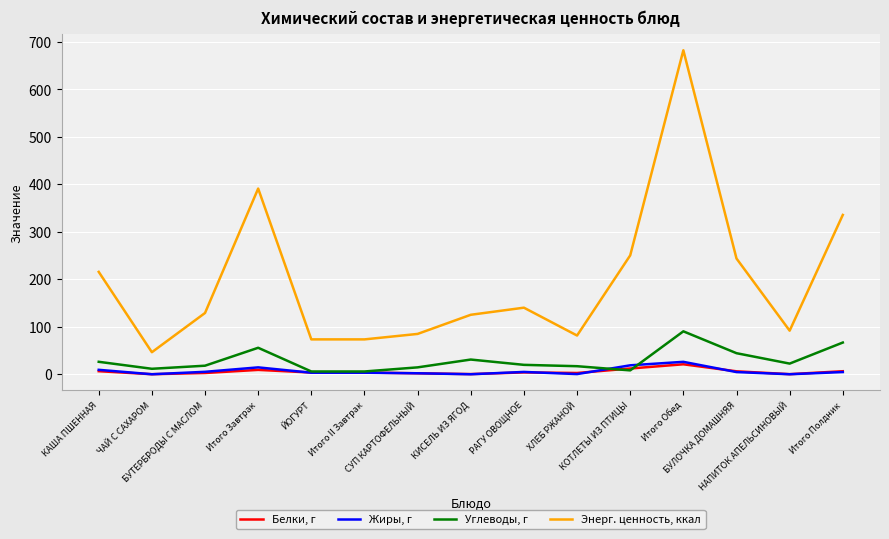

Where does the Углеводы, г series first go above 19?

КАША ПШЕННАЯ